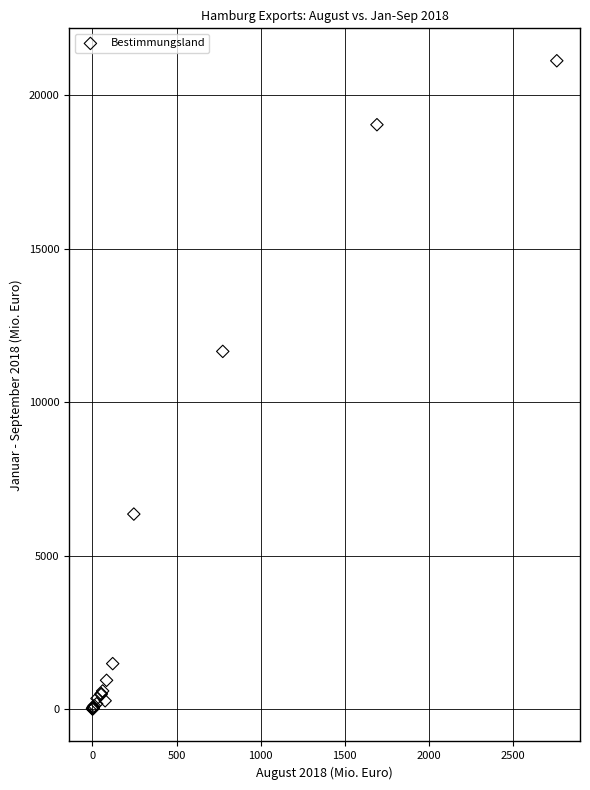

What Y value in the scatter plot is closest to 10560?

11651.6